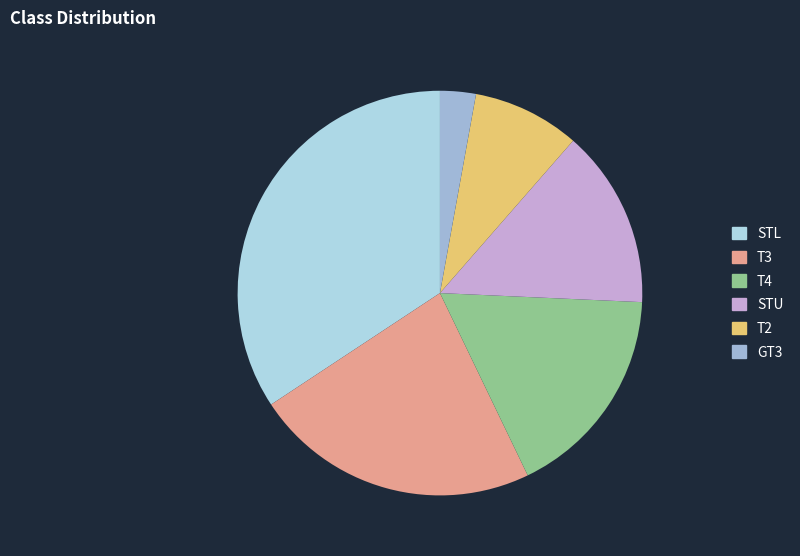

The T4 slice represents 23% of the pie. True or false?

False